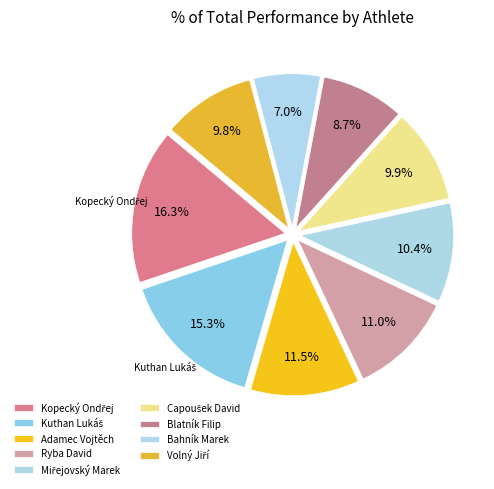

Rank the categories by value from highest to lowest.

Kopecký Ondřej, Kuthan Lukáš, Adamec Vojtěch, Ryba David, Miřejovský Marek, Capoušek David, Volný Jiří, Blatník Filip, Bahník Marek